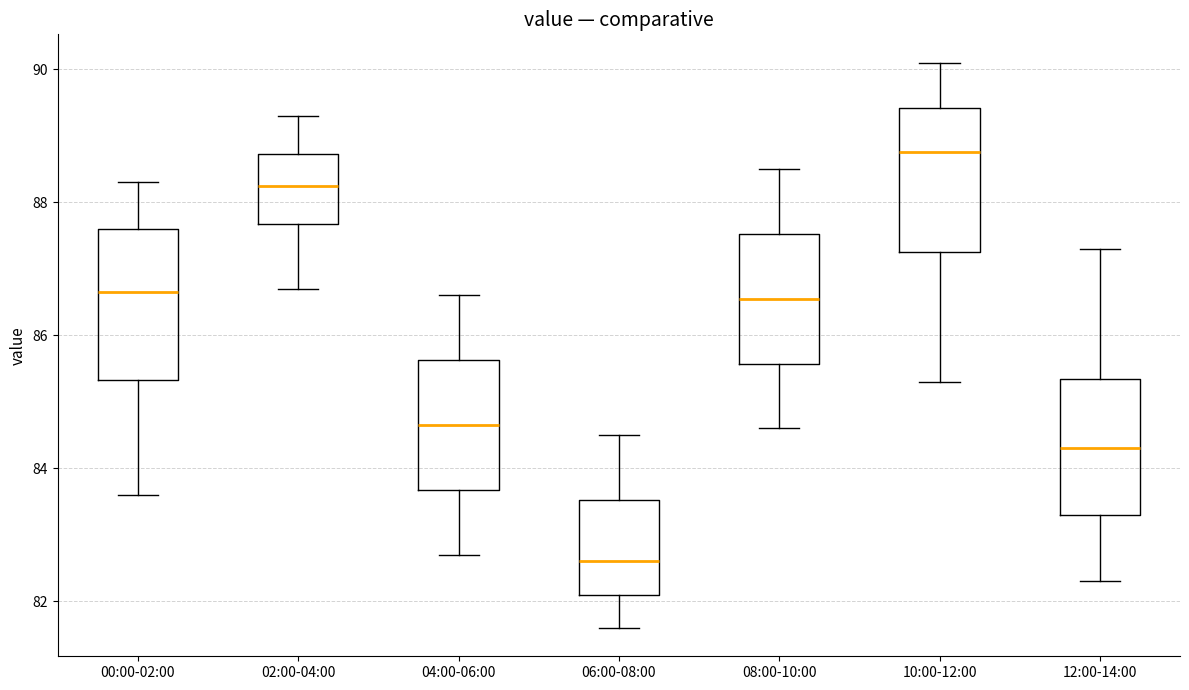

Where does the upper whisker of the box for 02:00-04:00 end on the y-axis? The values are not printed on the chart, so give them approximately, as read against the axis.

89.4